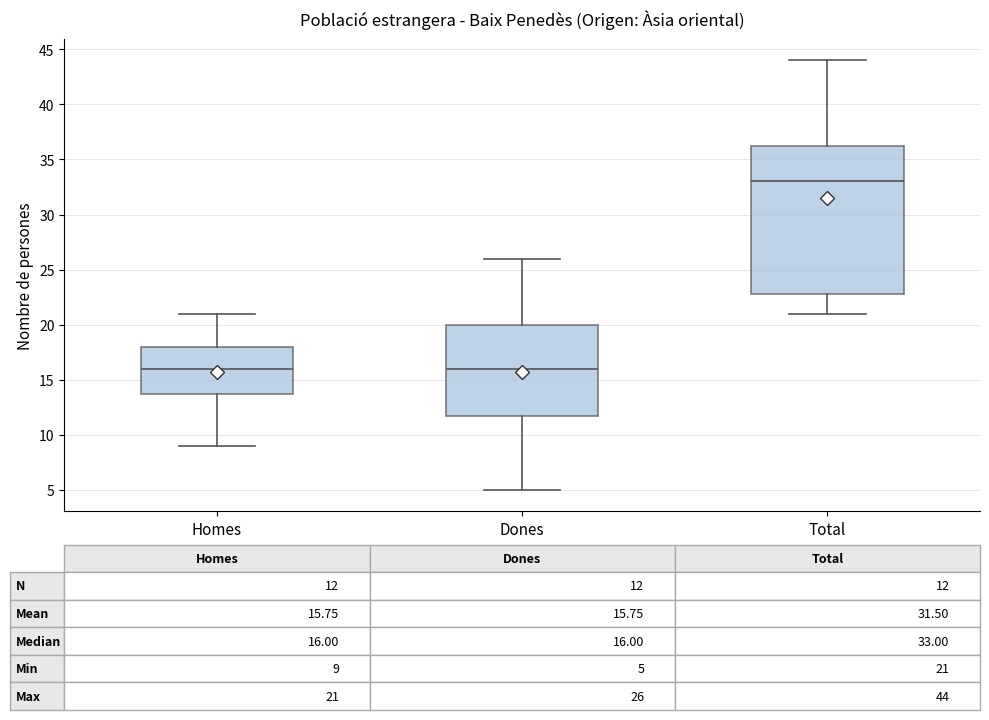

Comparing the boxes themselves (not the whiskers), which one is the tallest?

Total